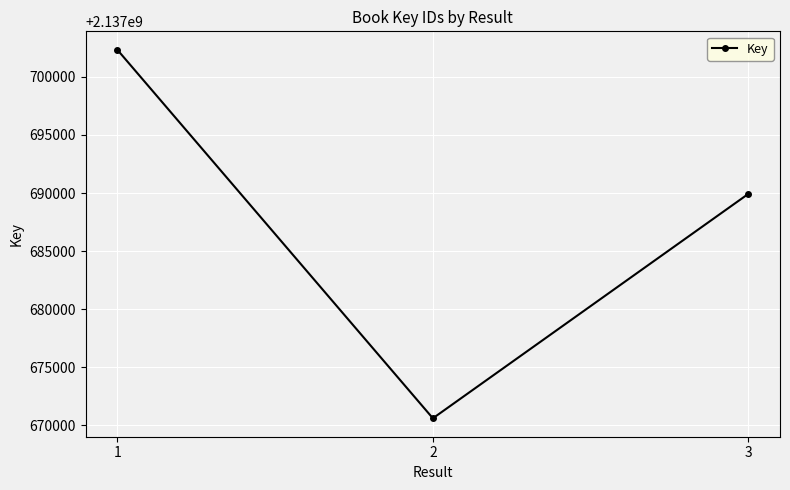

Is it true that the value at 2 is 3758023718?

False